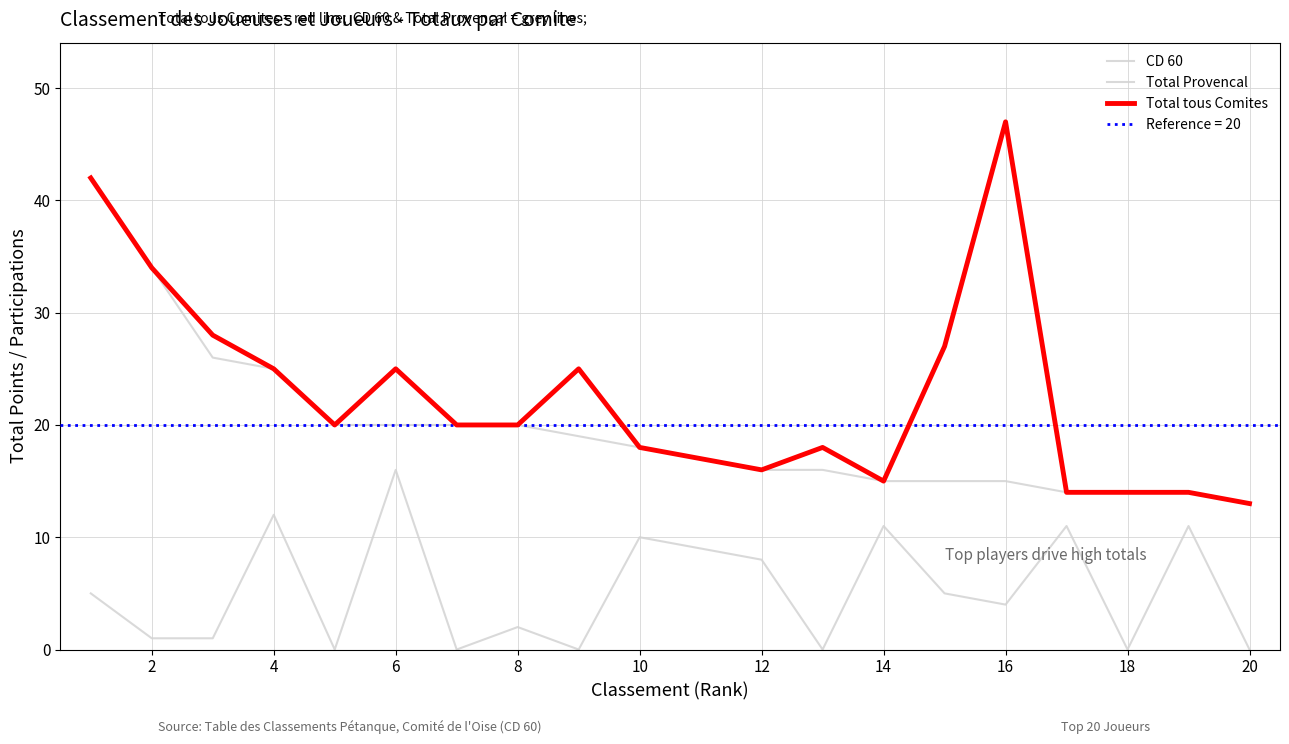

What is the approximate value of Total tous Comites at 20?

13